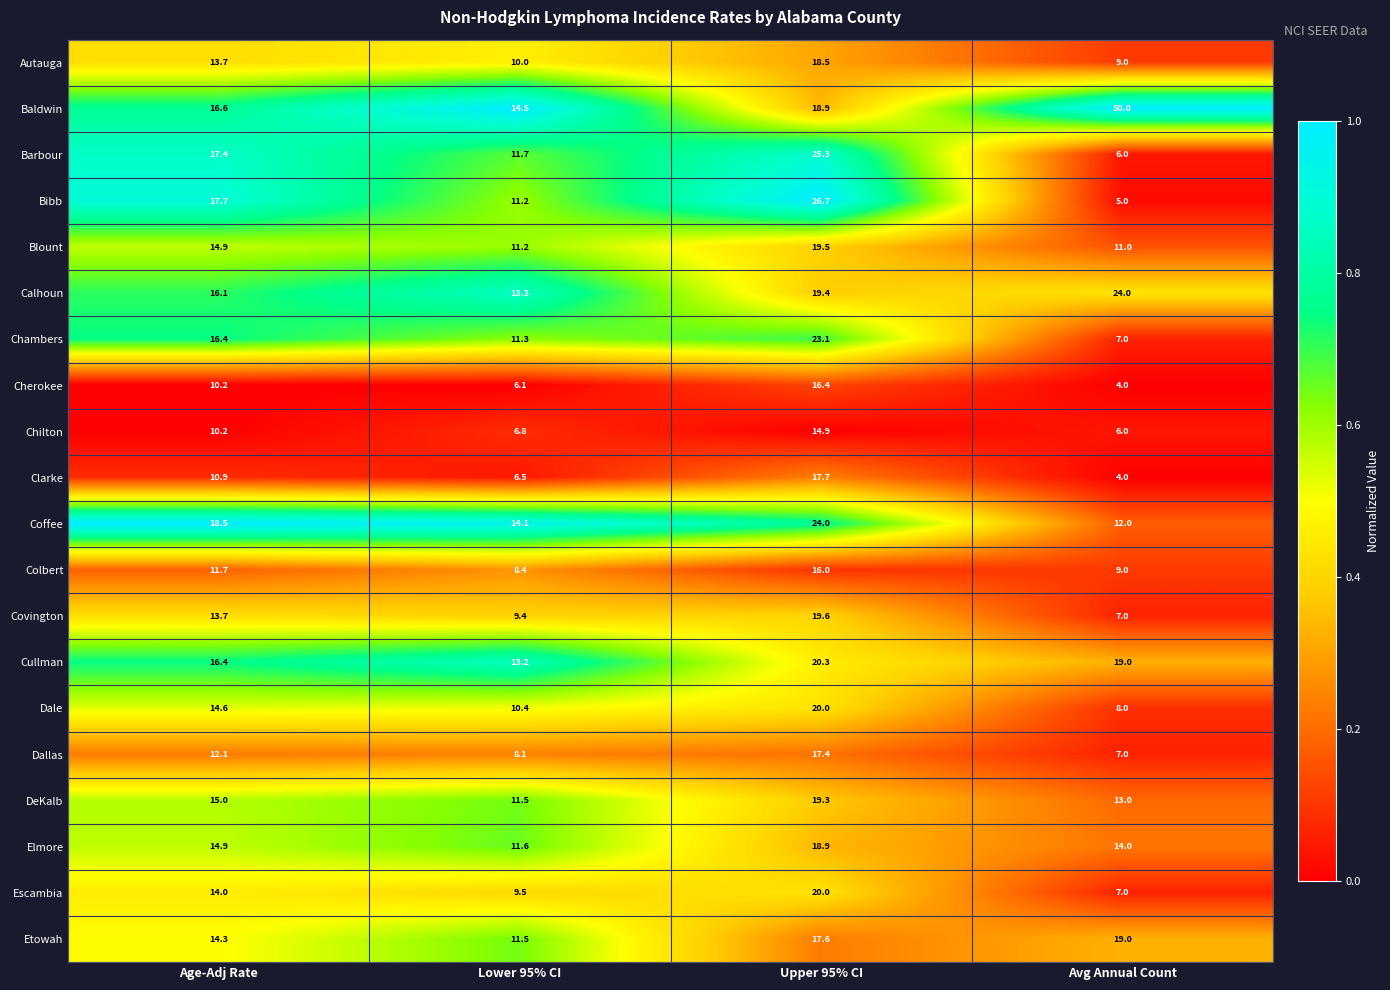

What is the difference between the Elmore values at Lower 95% CI and Age-Adj Rate?

3.3